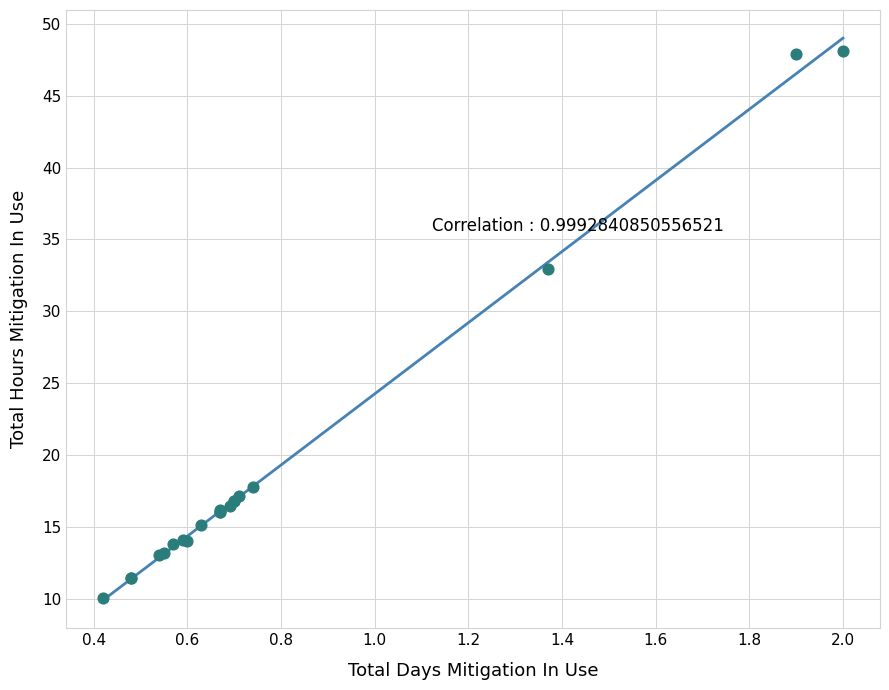

What Y value in the scatter plot is closest to 29?

32.9